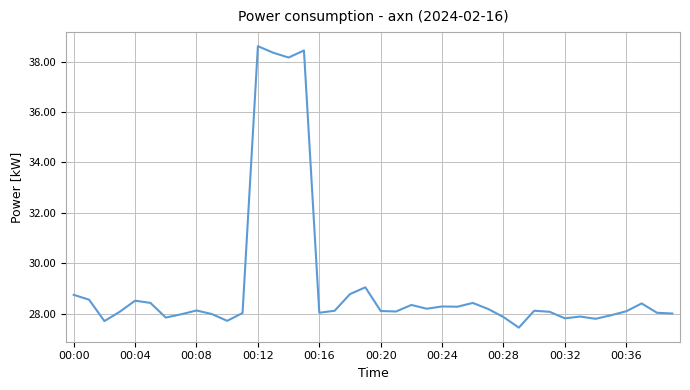

What is the maximum value shown in the chart?

38.6